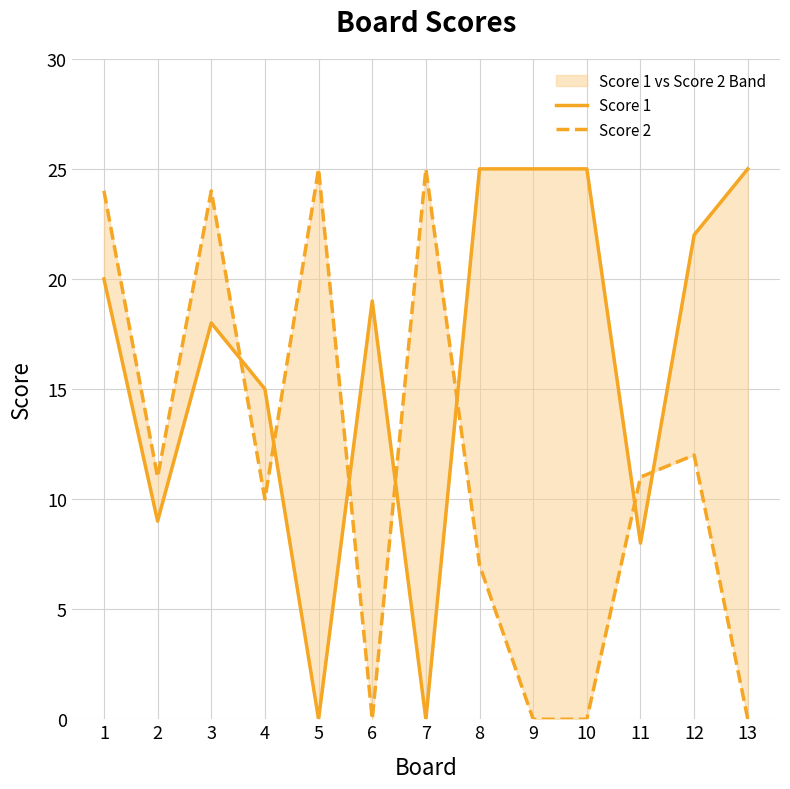

True or false: Score 1 and Score 2 intersect in this chart.

True